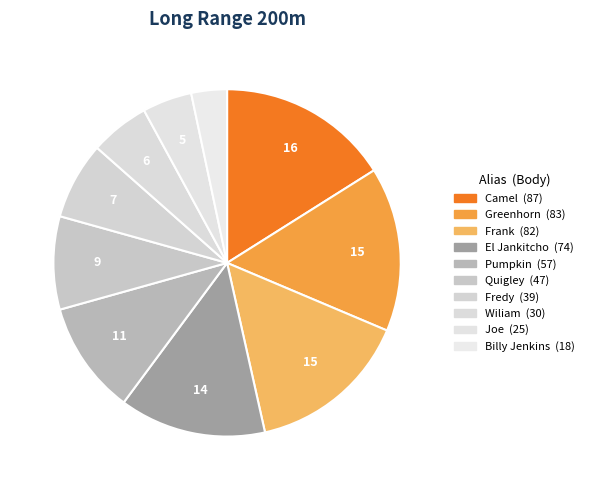

Does Quigley represent more than half of the total?

No